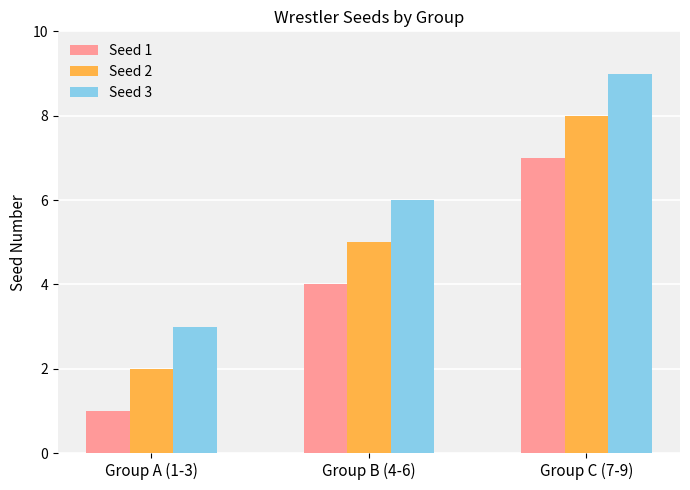

True or false: Seed 2 has a value of 2 at Group B (4-6).

False